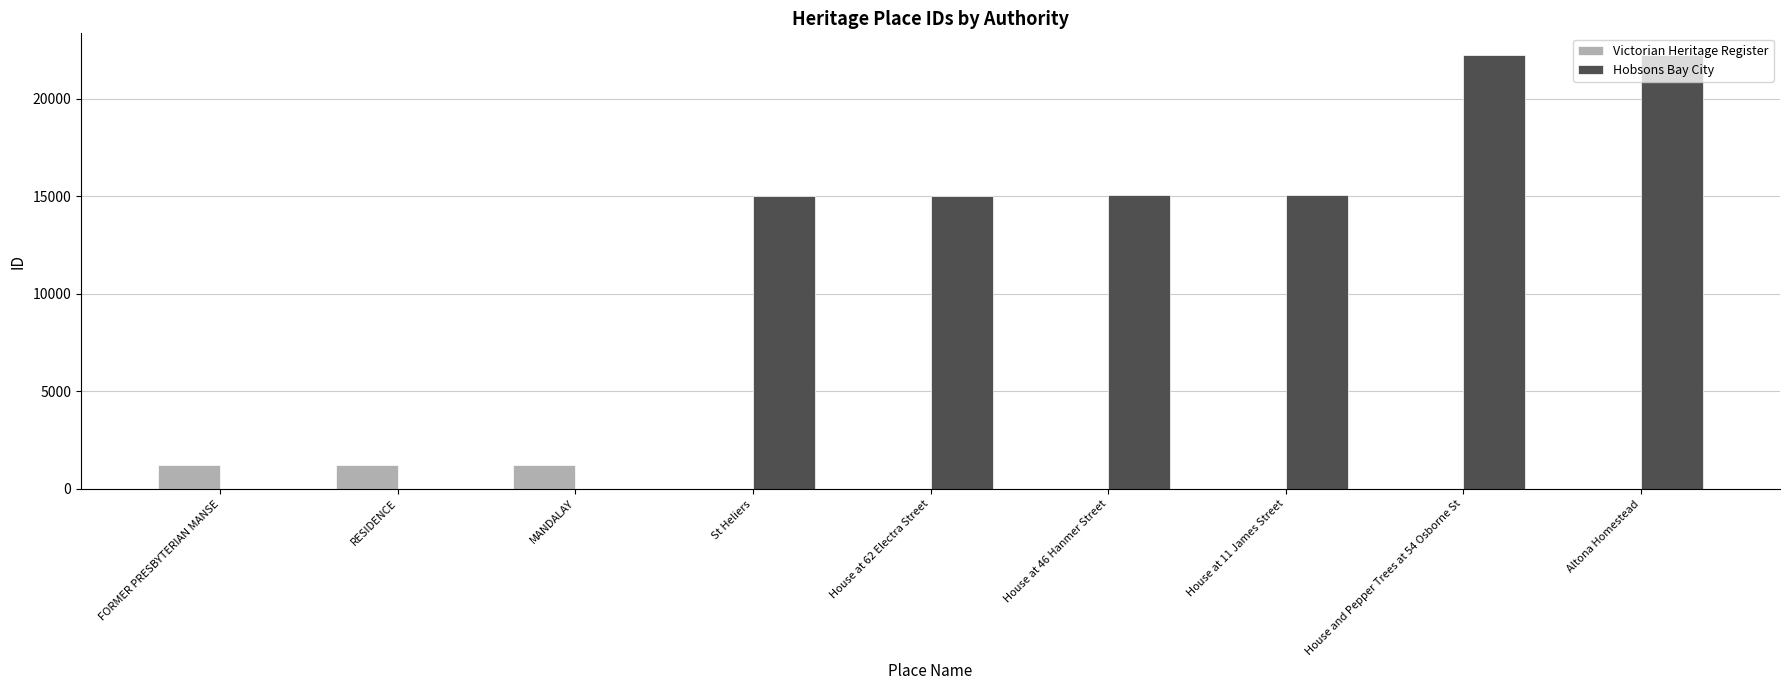

Are the bars grouped side by side (vs. stacked)?

Yes